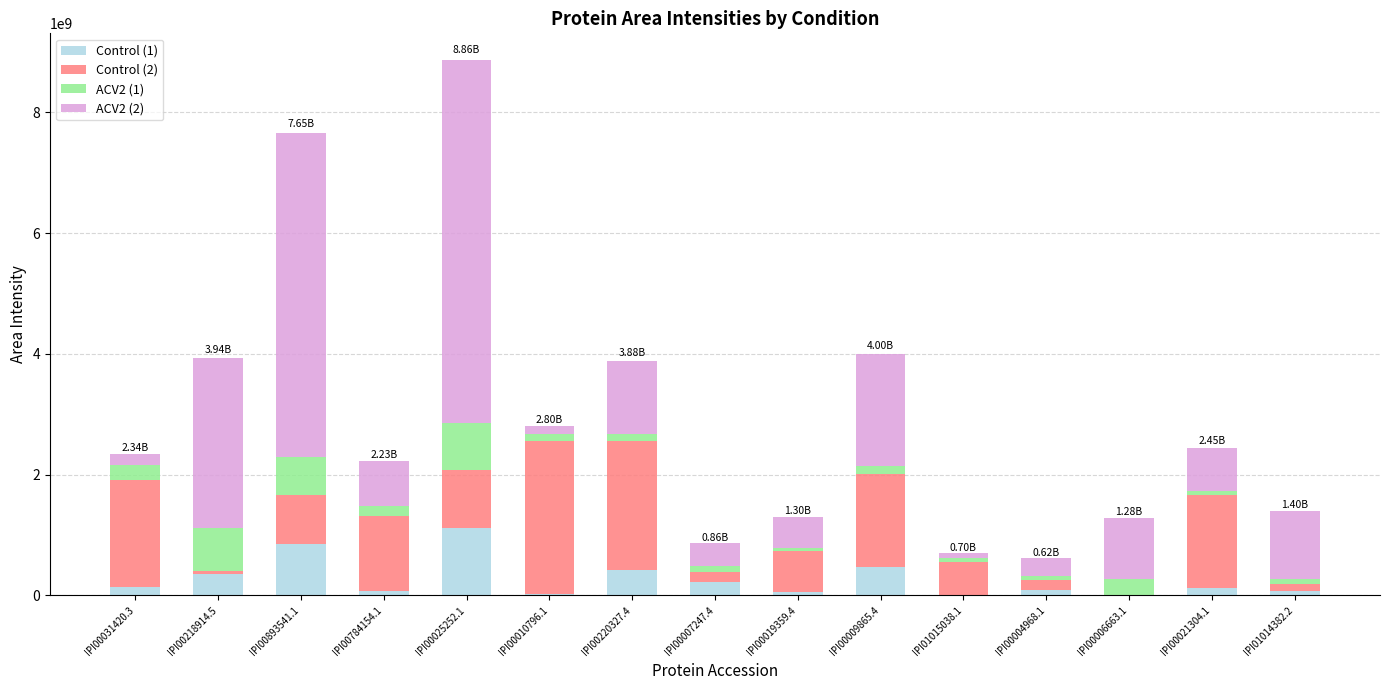

What is the sum of the Control (1) values at IPI00021304.1 and IPI00218914.5?

482552347.3